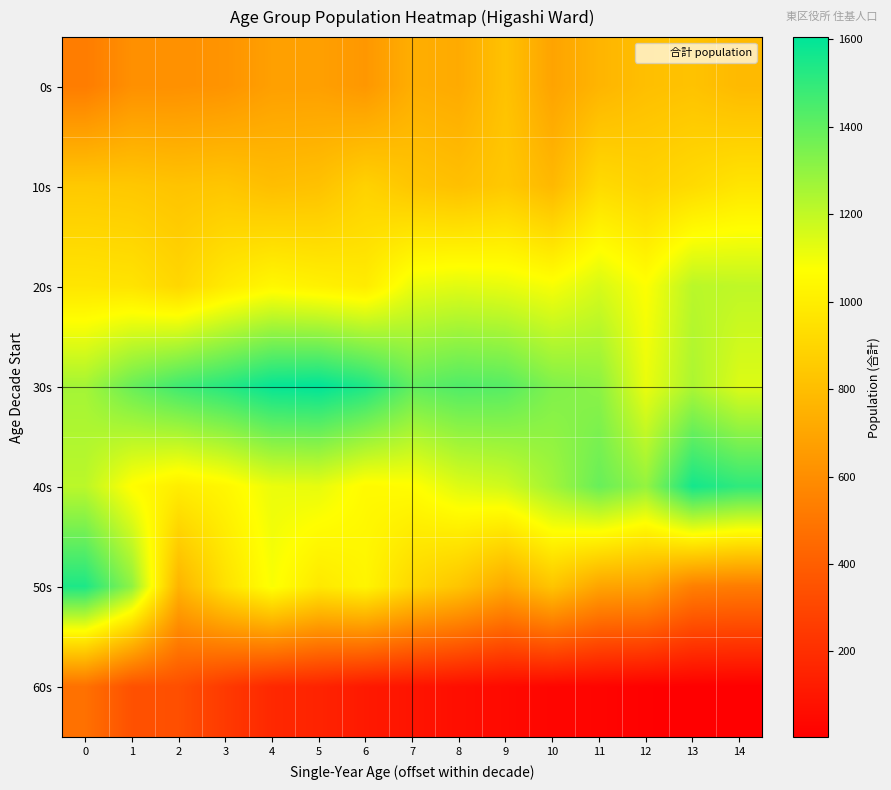

At how many categories does at least one series exceed 1267?

15